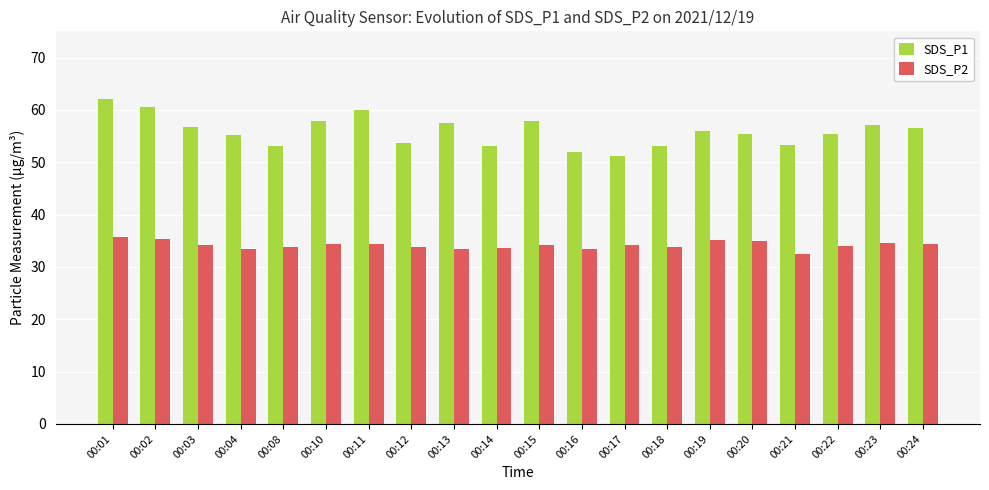

Is the value of SDS_P1 at 00:12 greater than the value of SDS_P2 at 00:01?

Yes